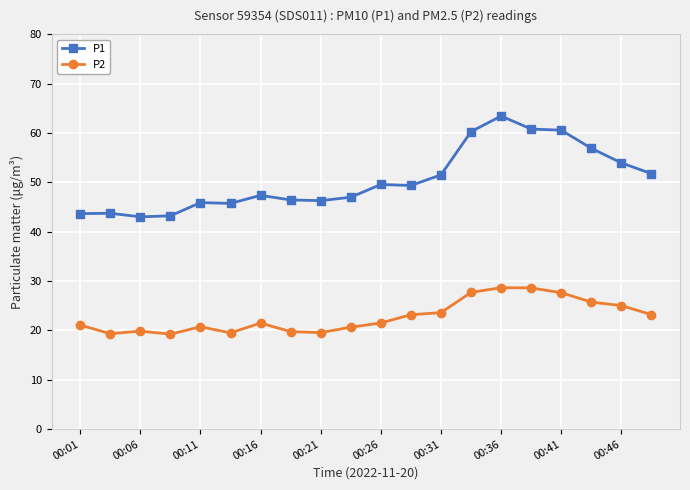

What is the difference between the maximum and minimum values in the P1 series?

20.4